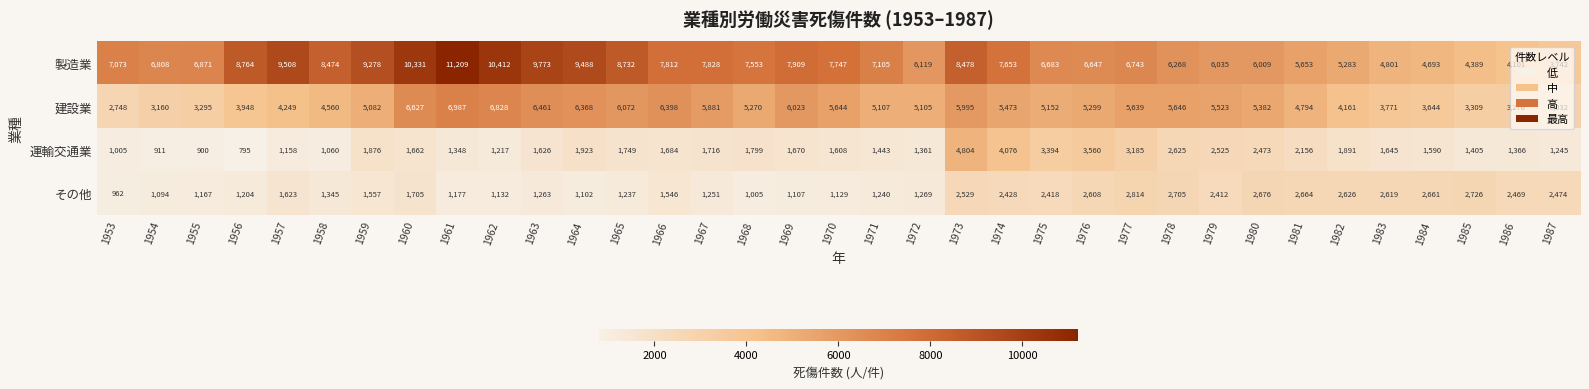

Which series has the widest spread of values?

製造業